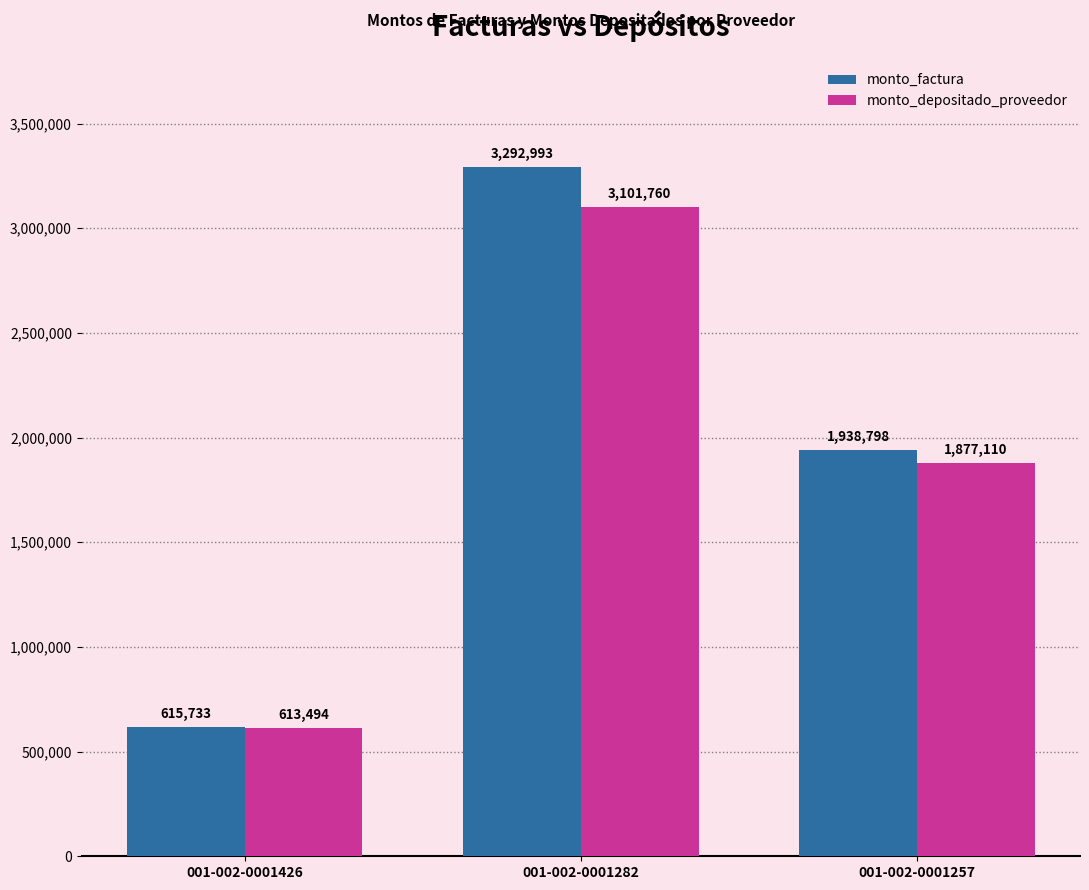

What are all the series names shown in the legend?

monto_factura, monto_depositado_proveedor